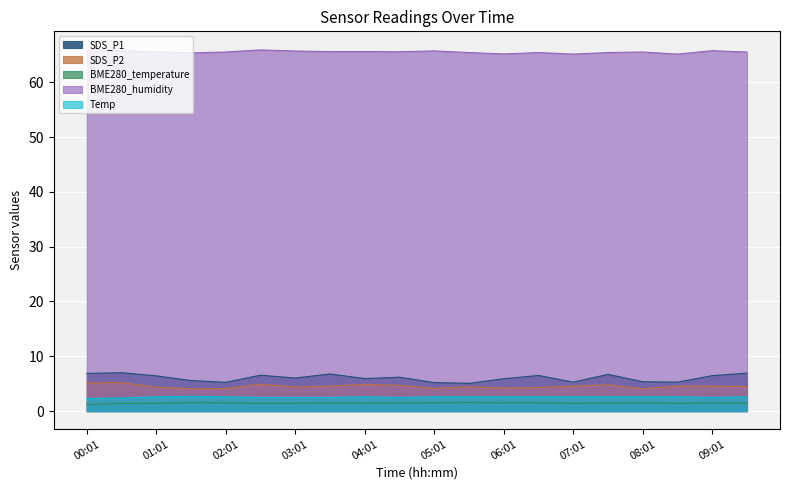

True or false: BME280_humidity and SDS_P1 intersect in this chart.

False